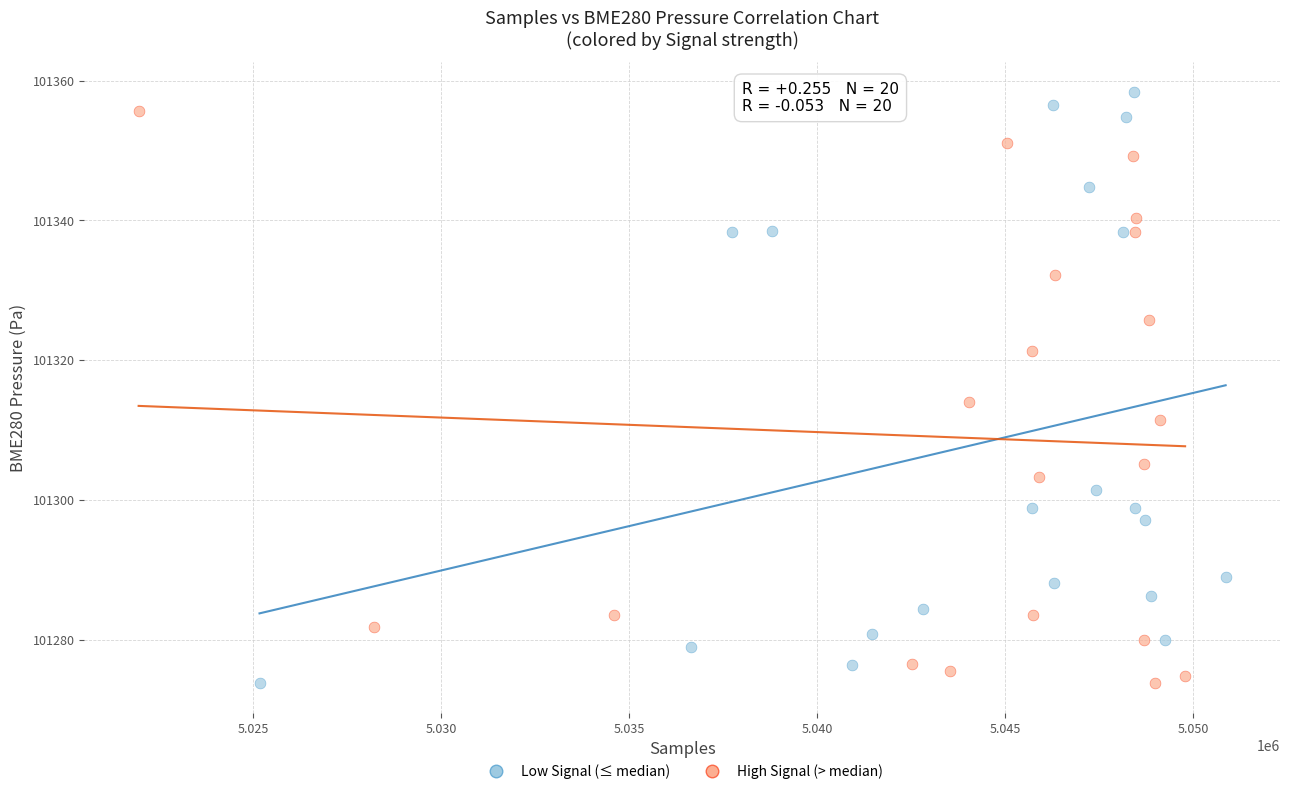

Which series has the widest spread of Y values?

Low Signal (≤ median)